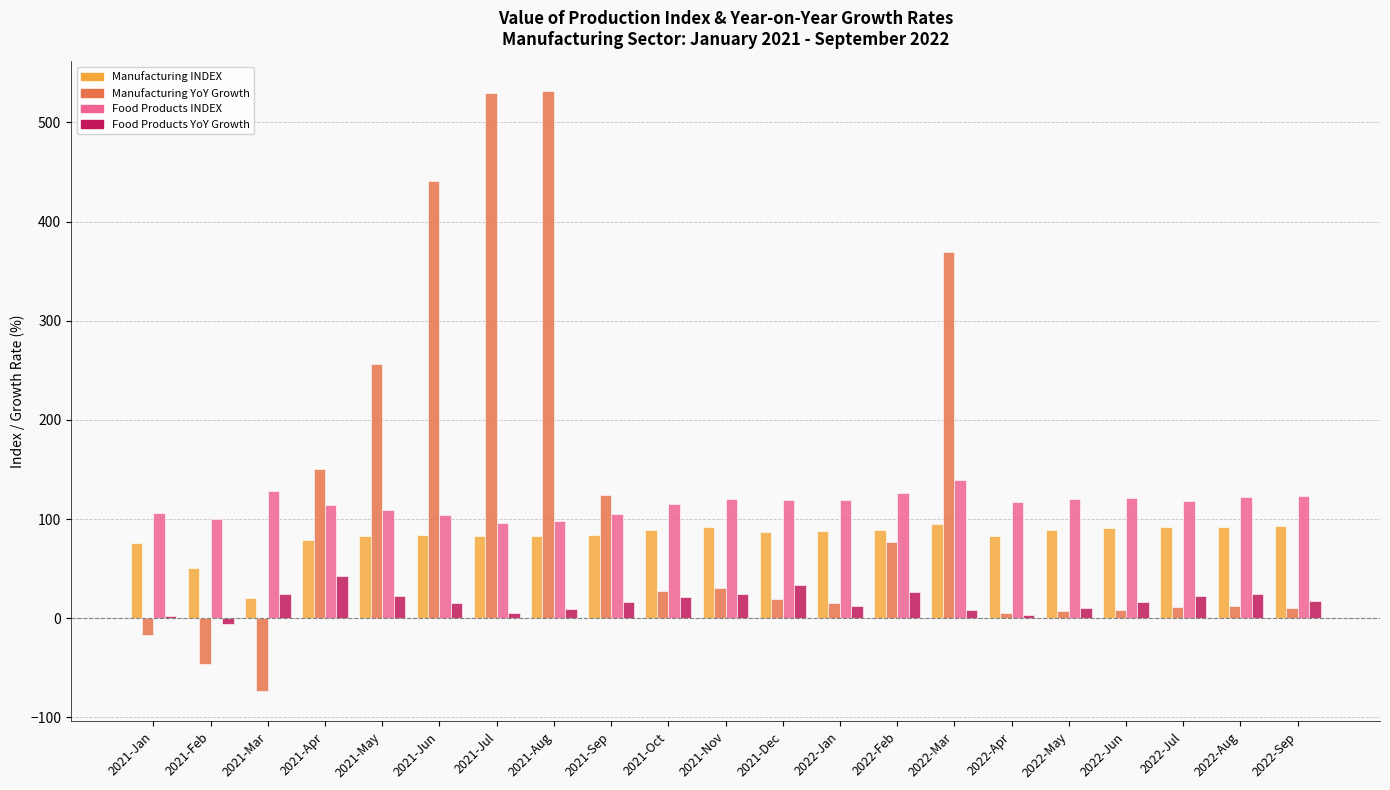

How many categories are shown in the chart?

21